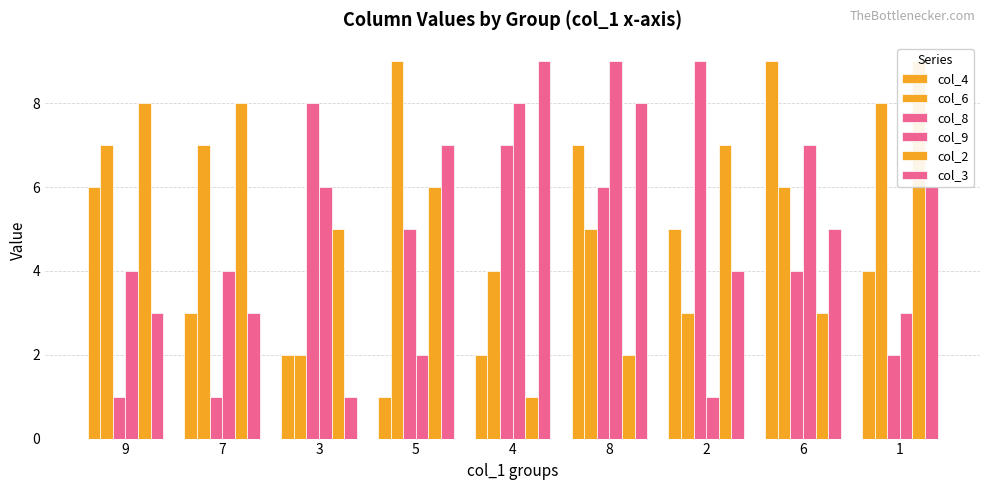

What is the label of the 3rd bar from the left?

3